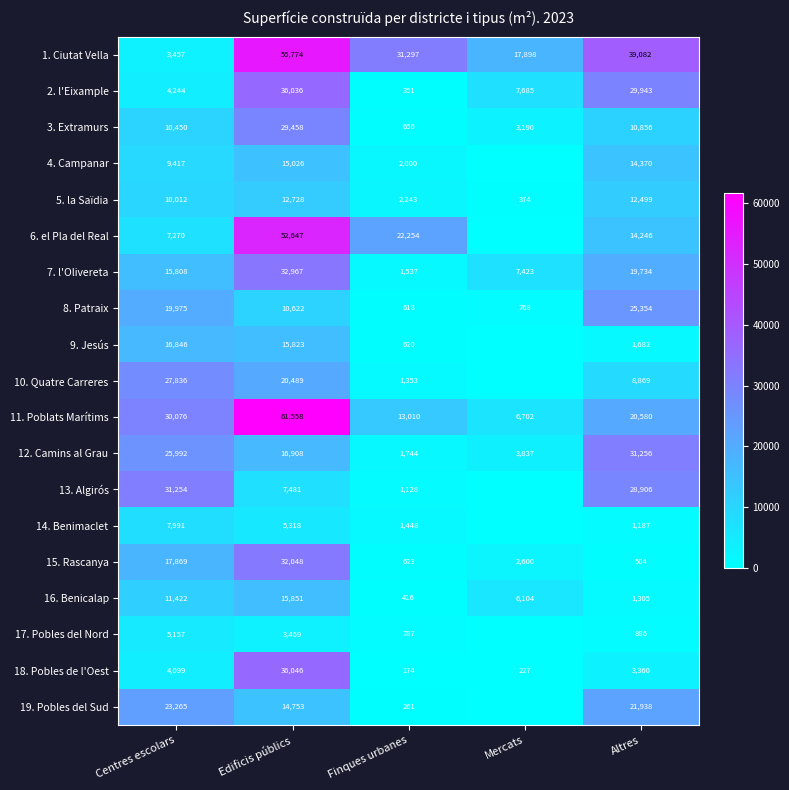

List the labels in order of 15. Rascanya value, largest first.

Edificis públics, Centres escolars, Mercats, Finques urbanes, Altres